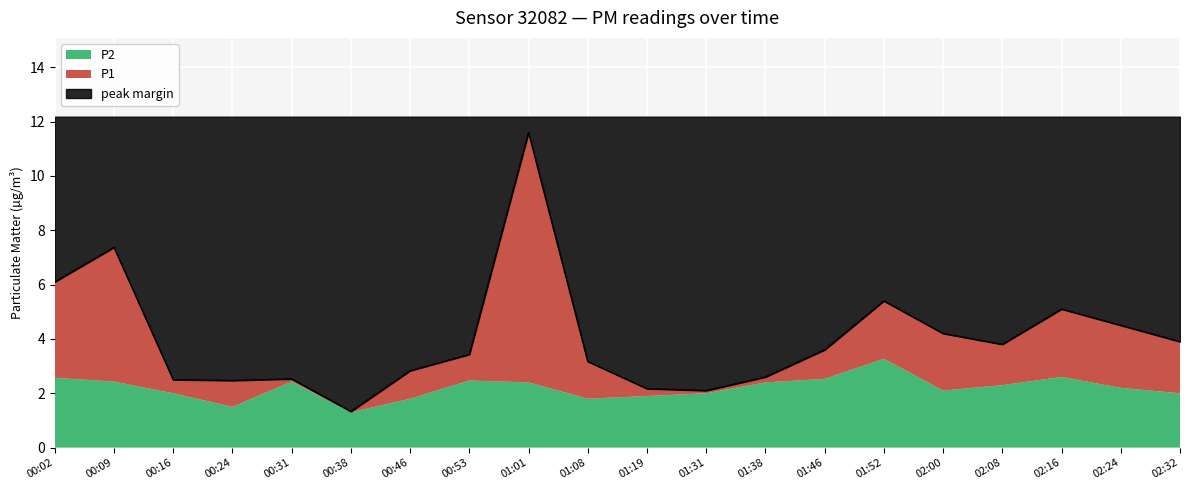

Which label corresponds to the smallest value in the chart?

00:38